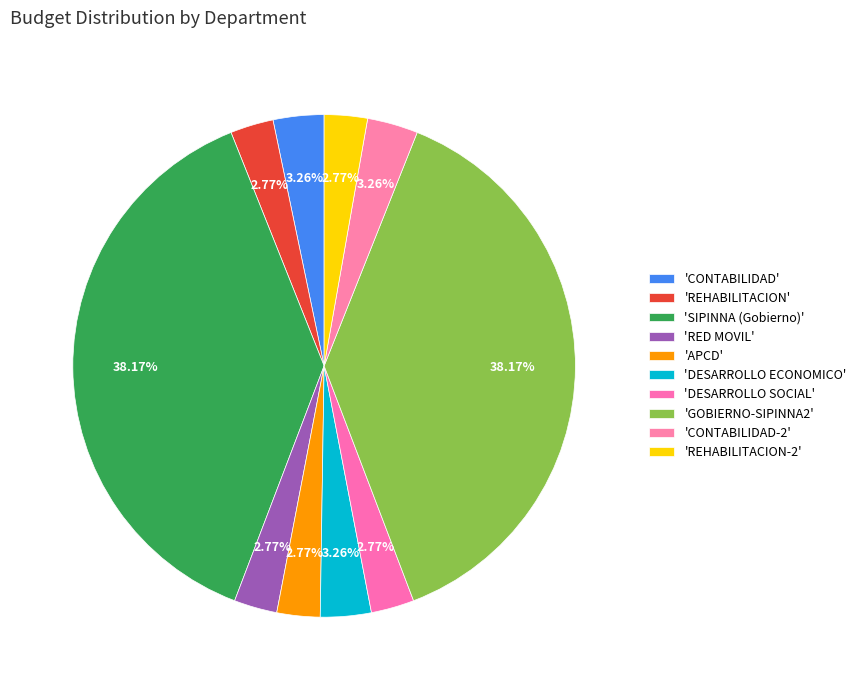

How many segments does this pie chart have?

10